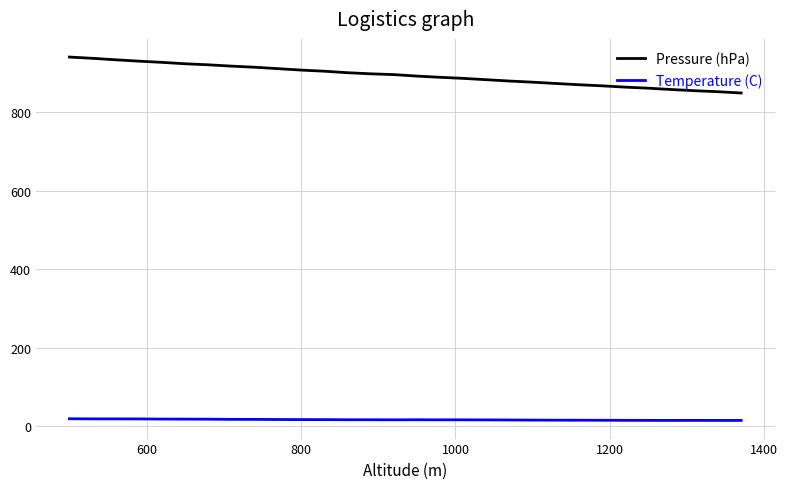

Which series has the widest spread of values?

Pressure (hPa)